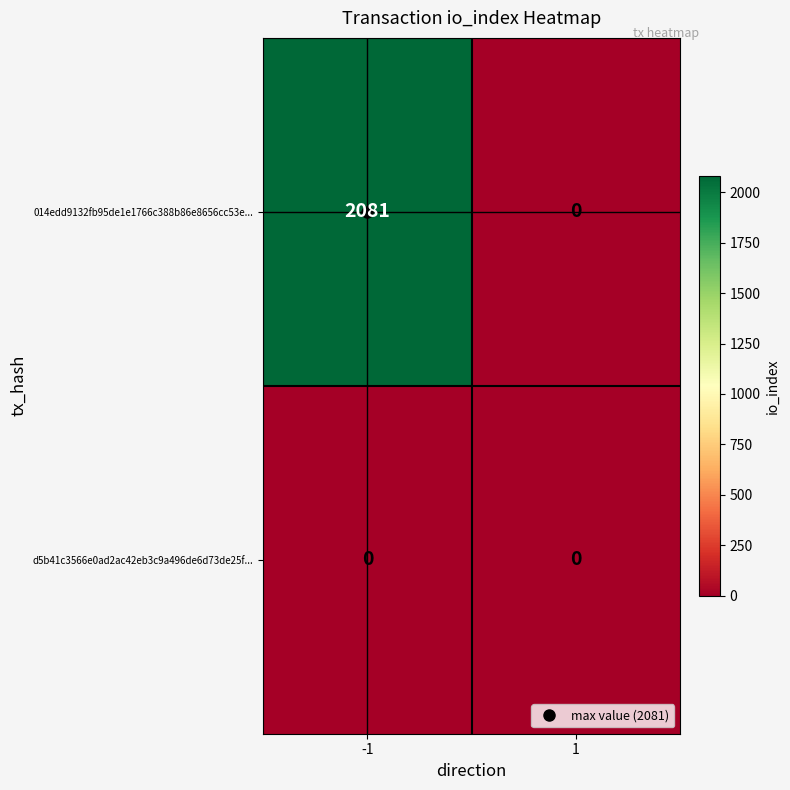

What is the difference between the 014edd9132fb95de1e1766c388b86e8656cc53e... values at -1 and 1?

2081